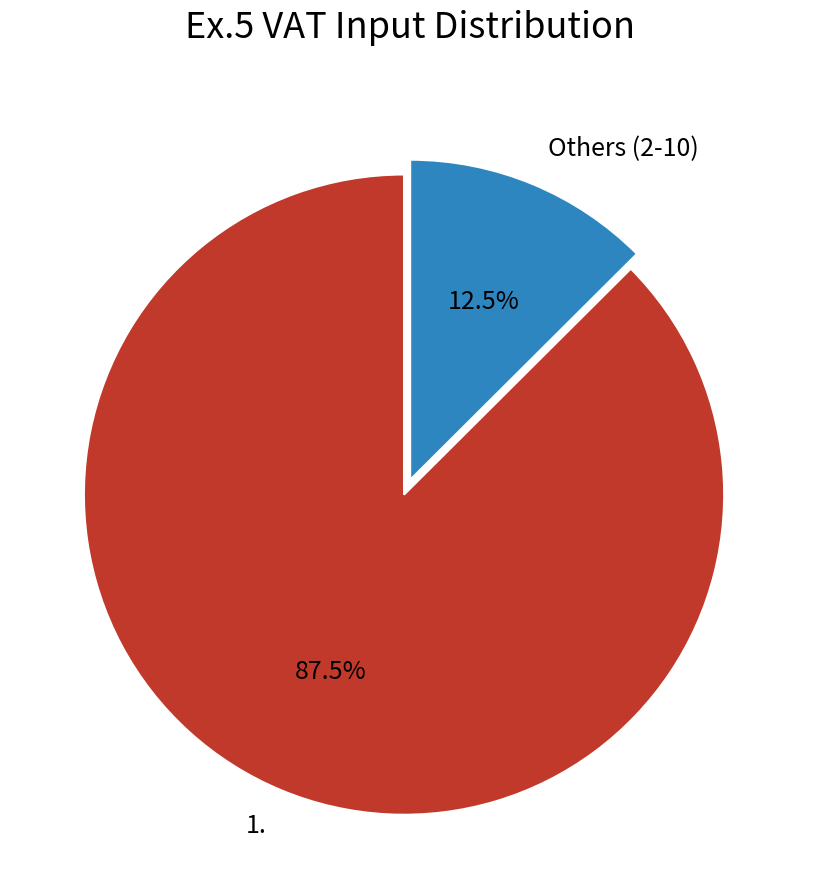

Count the number of slices in the pie.

2